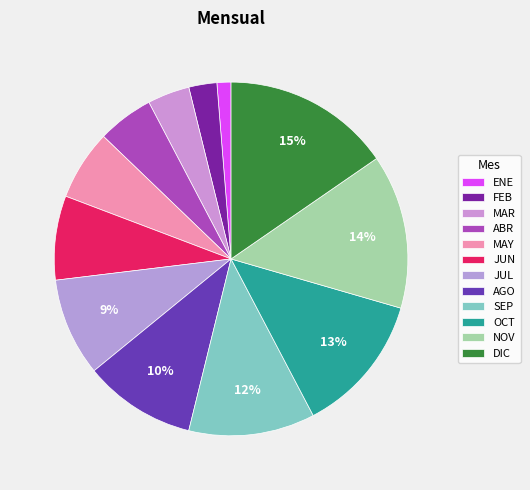

Count the number of slices in the pie.

12